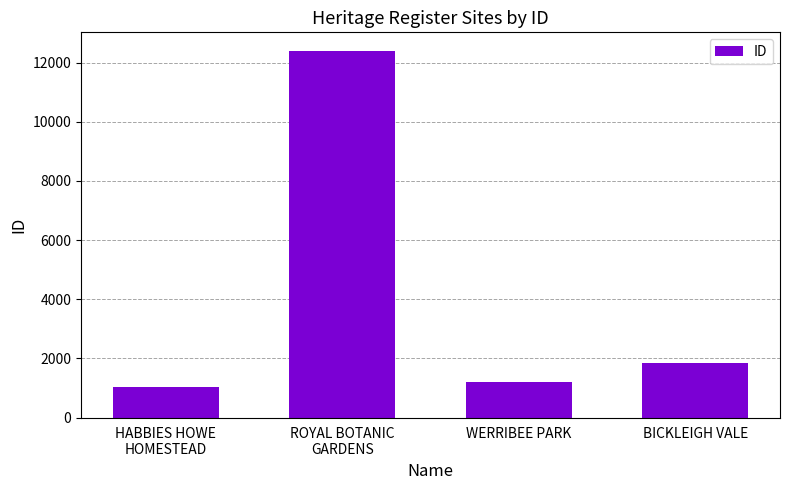

List the labels in order of value, largest first.

ROYAL BOTANIC
GARDENS, BICKLEIGH VALE, WERRIBEE PARK, HABBIES HOWE
HOMESTEAD